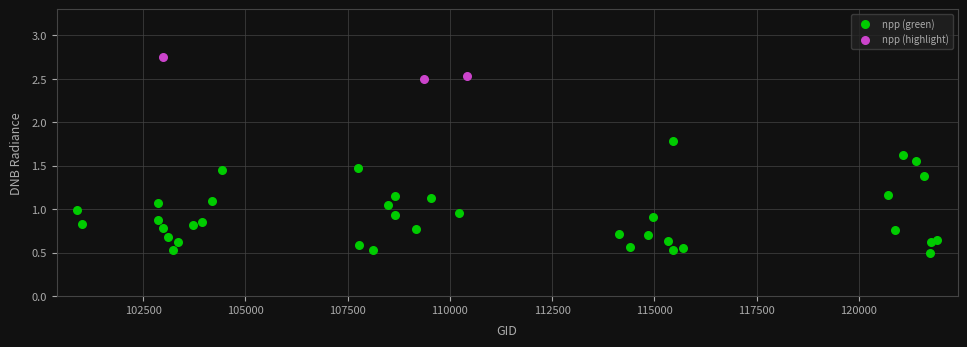

Which series has the largest Y range (max minus min)?

npp (green)